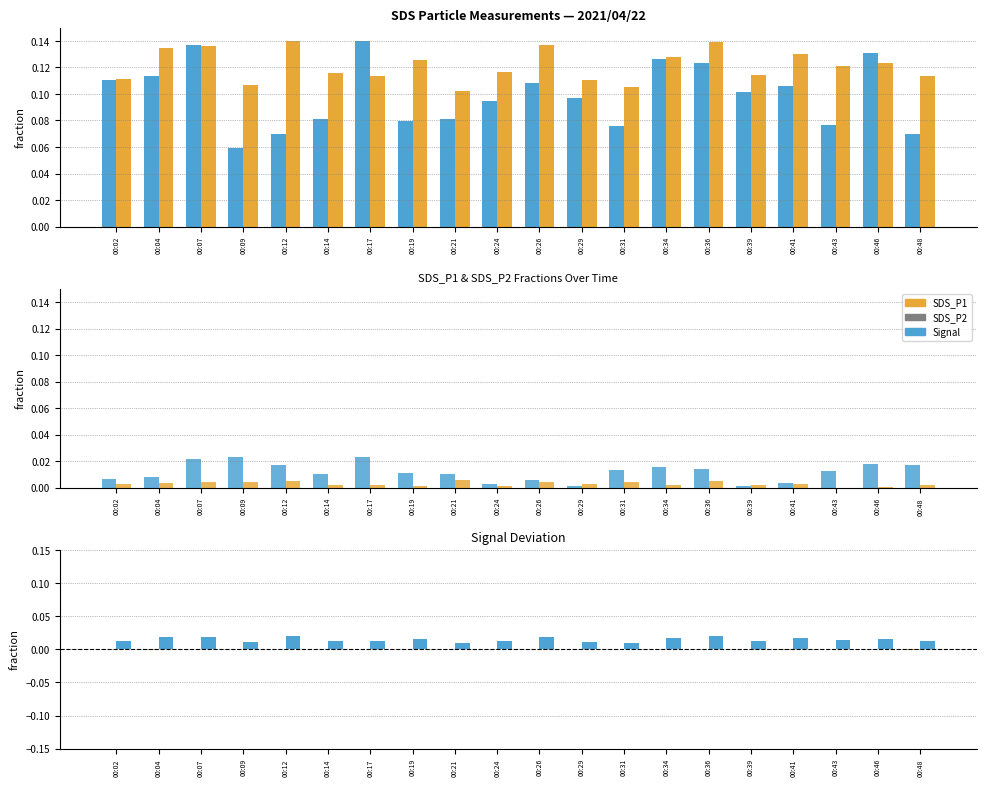

How many data points does each series have?

20